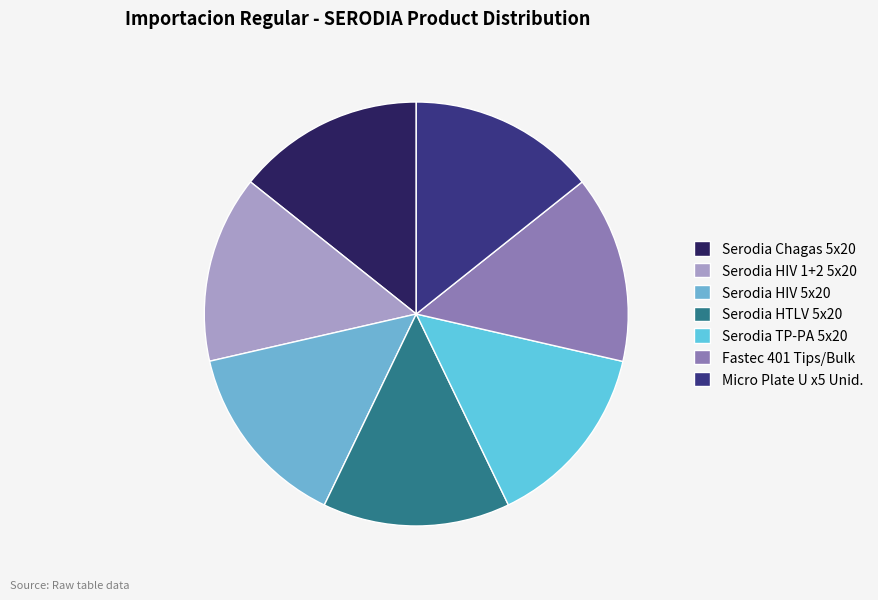

To the nearest percent, what is the average slice percentage?

14%